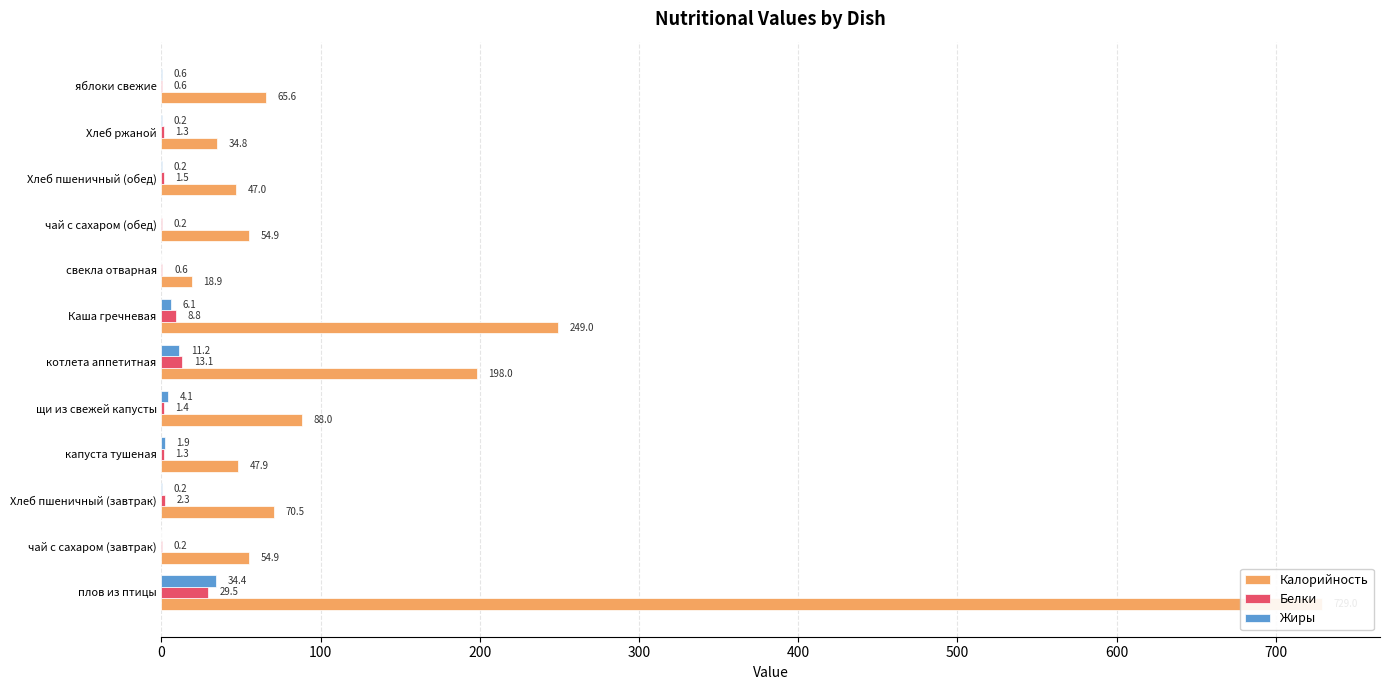

Are the bars horizontal?

Yes